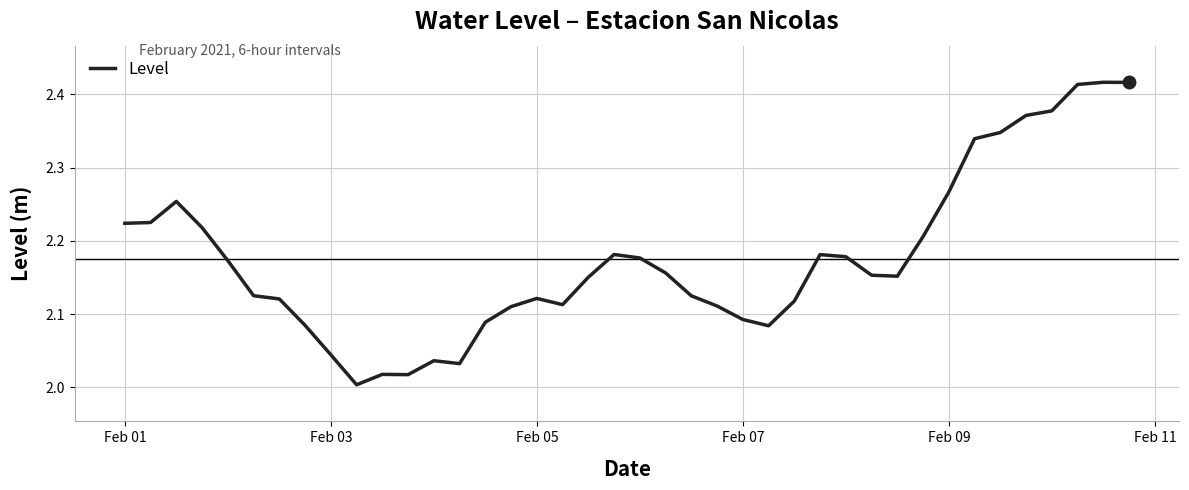

How many distinct data groups are displayed?

1